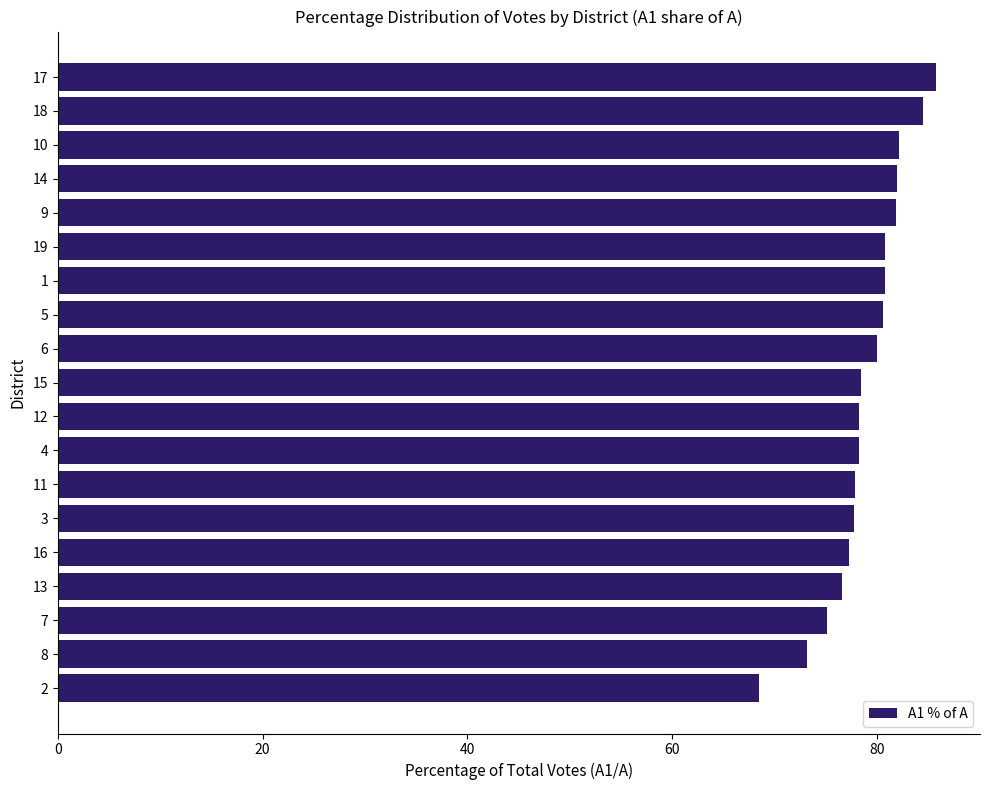

True or false: the data shows 133.4 at 7.

False